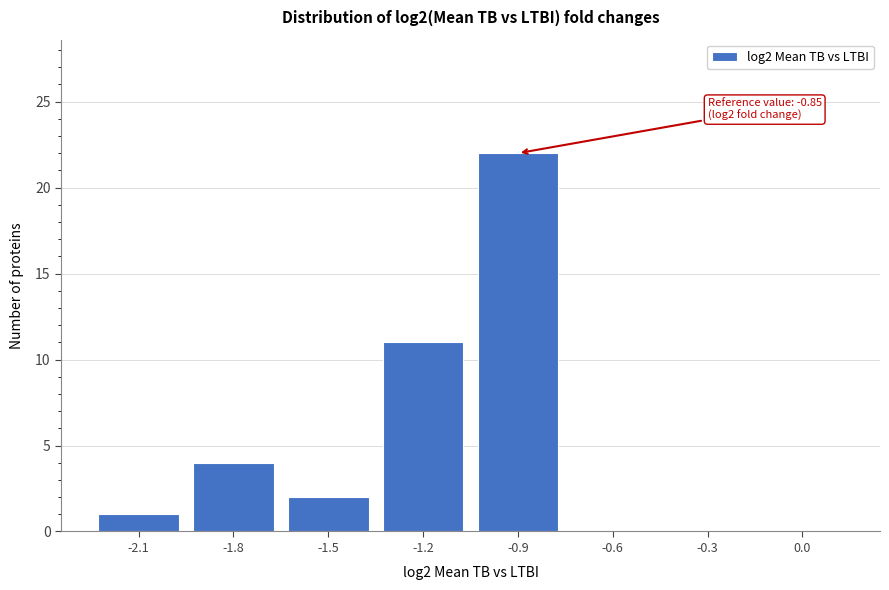

Reading right to left, extract all data points from this chart.

0.0=0	-0.3=0	-0.6=0	-0.9=22	-1.2=11	-1.5=2	-1.8=4	-2.1=1